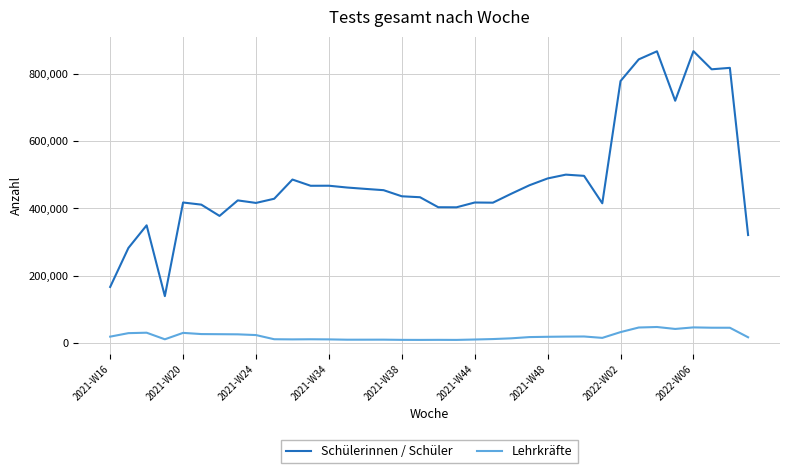

List the series in order of their peak value, highest first.

Schülerinnen / Schüler, Lehrkräfte